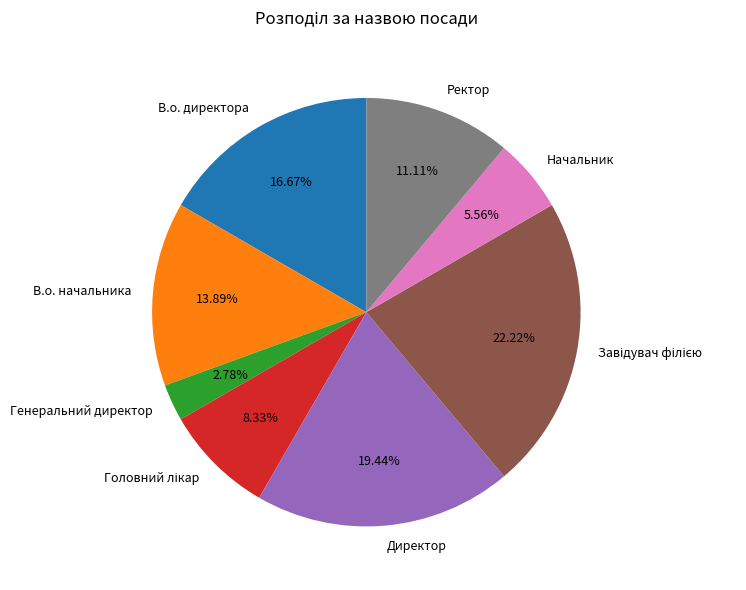

Count the number of slices in the pie.

8